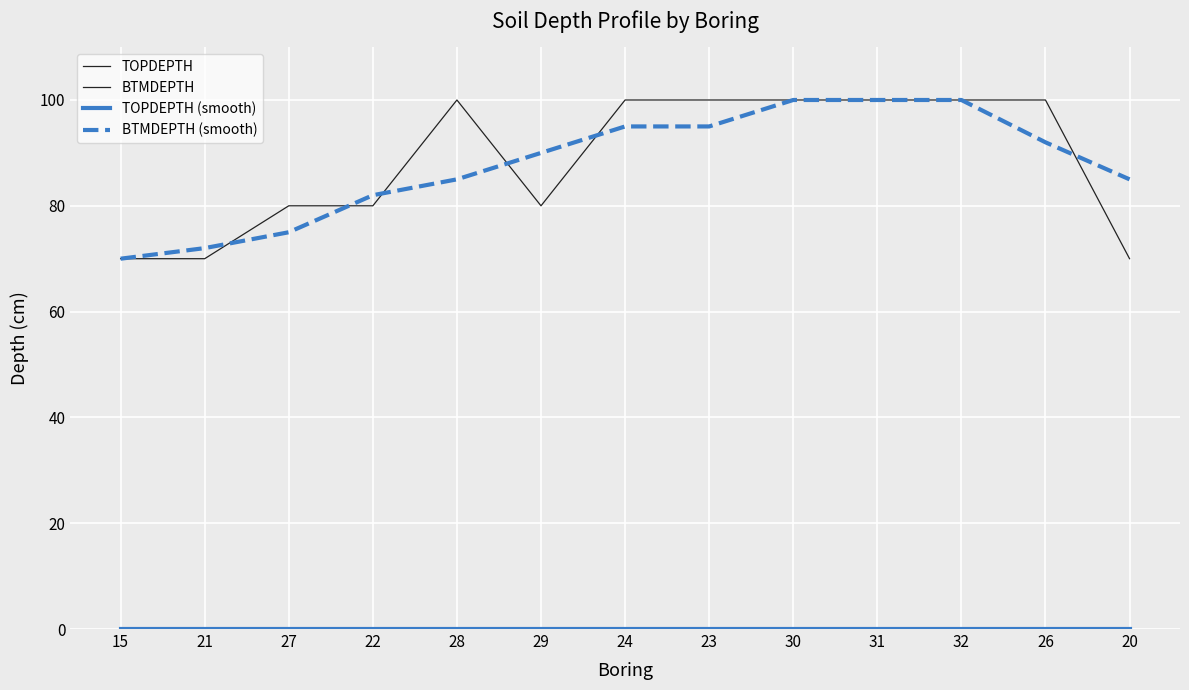

True or false: BTMDEPTH and TOPDEPTH (smooth) intersect in this chart.

False